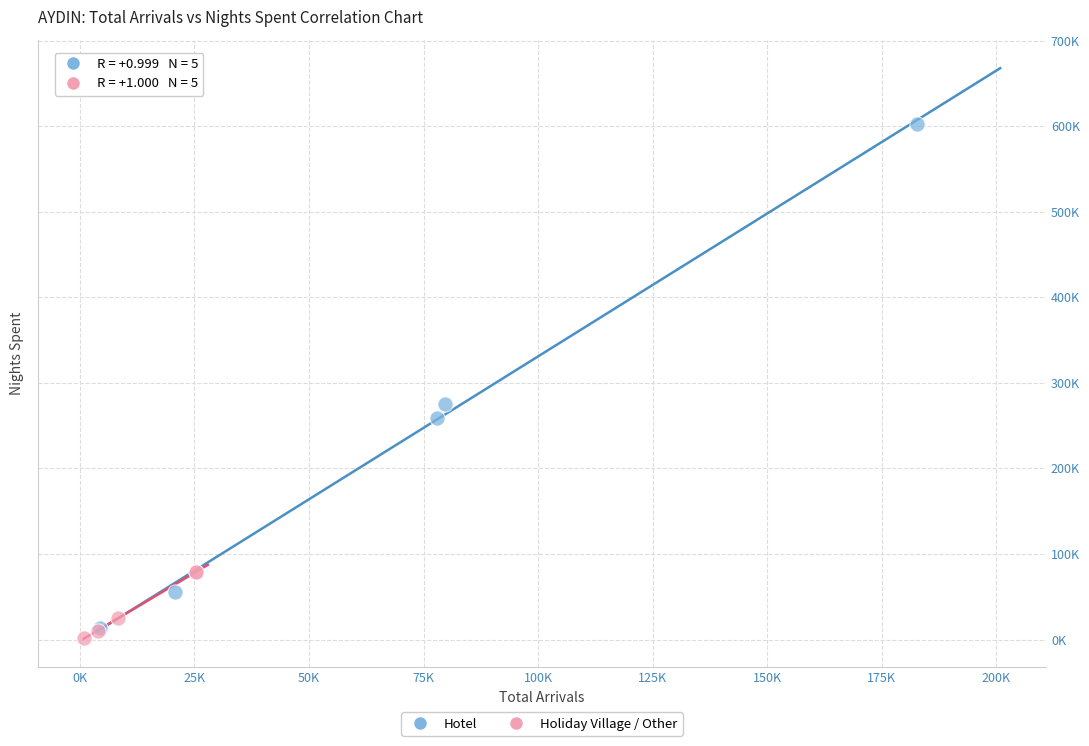

Which series has the largest Y range (max minus min)?

Hotel